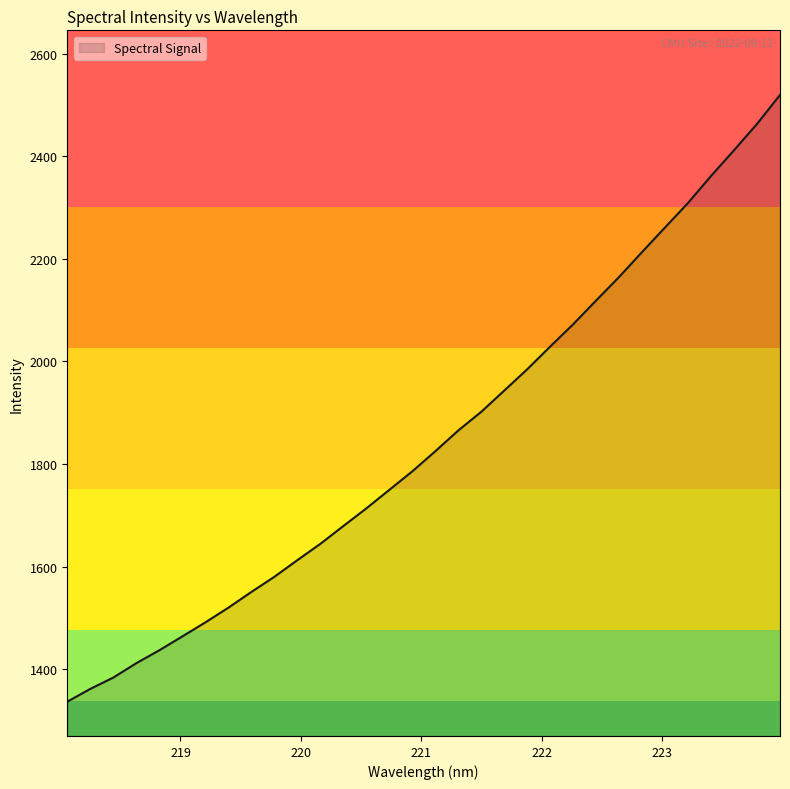

Reading left to right, transcribe all the data shown in this chart.

1336.7	1361.6	1383.7	1411.8	1437.0	1464.0	1491.3	1520.0	1550.6	1580.2	1612.7	1644.5	1679.2	1713.7	1749.8	1785.9	1825.1	1865.6	1902.0	1943.4	1985.0	2029.3	2072.8	2119.1	2165.0	2213.7	2261.6	2309.3	2361.9	2411.9	2463.2	2519.6